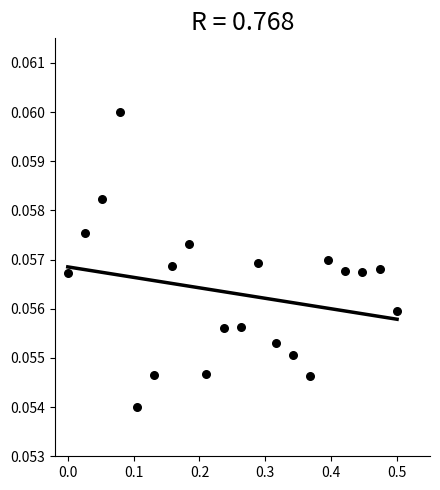

What is the range of X values (max minus min)?

0.5